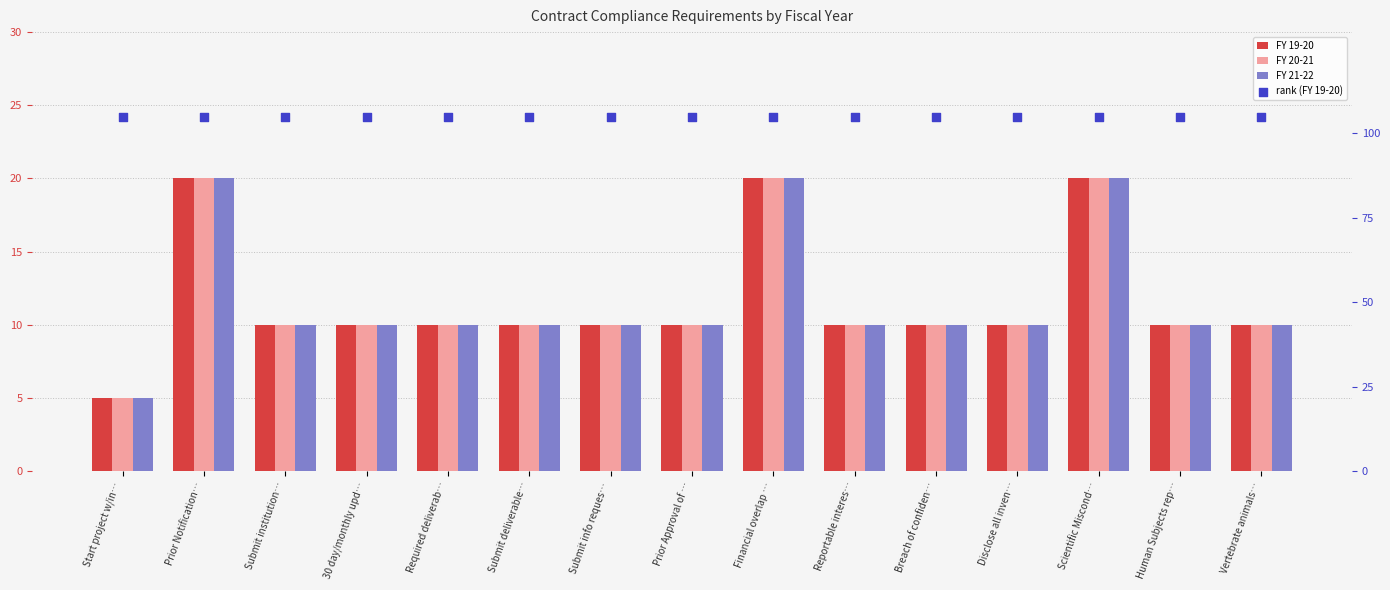

What is the total value across all series at Start project w/in…?

120